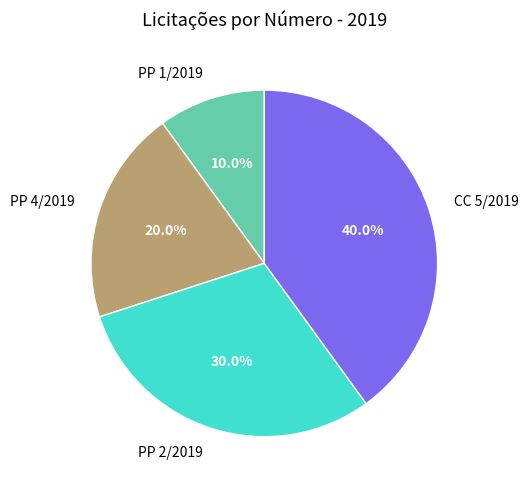

To the nearest percent, what is the difference between the PP 1/2019 and CC 5/2019 slice percentages?

30%